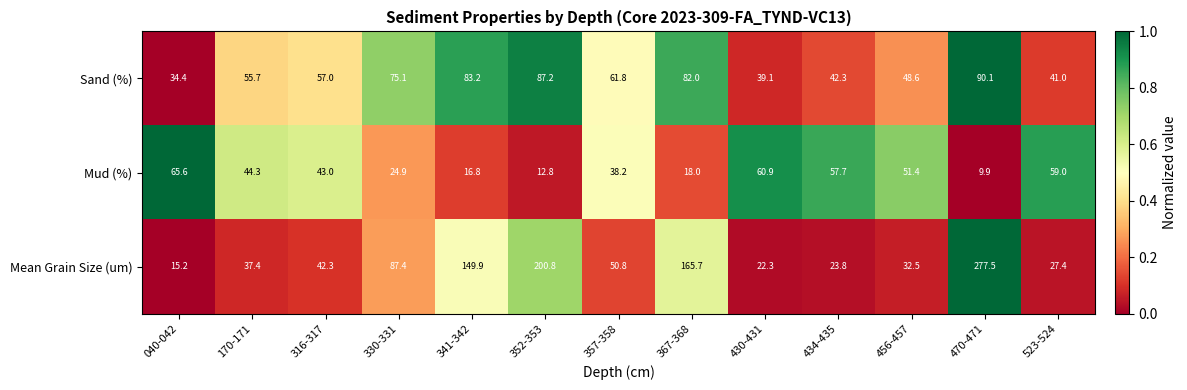

Which series has the largest total across all categories?

Mean Grain Size (um)